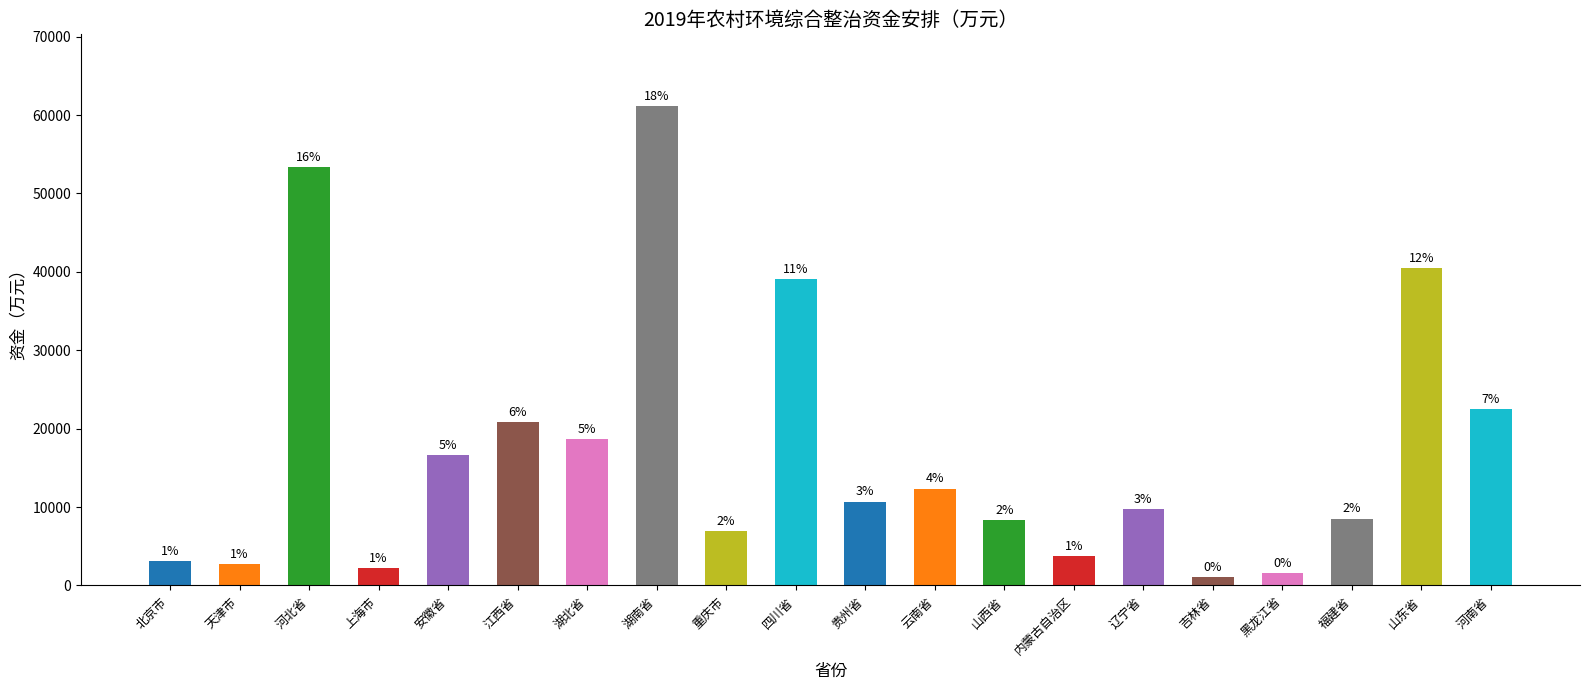

List the labels in order of value, largest first.

湖南省, 河北省, 山东省, 四川省, 河南省, 江西省, 湖北省, 安徽省, 云南省, 贵州省, 辽宁省, 福建省, 山西省, 重庆市, 内蒙古自治区, 北京市, 天津市, 上海市, 黑龙江省, 吉林省